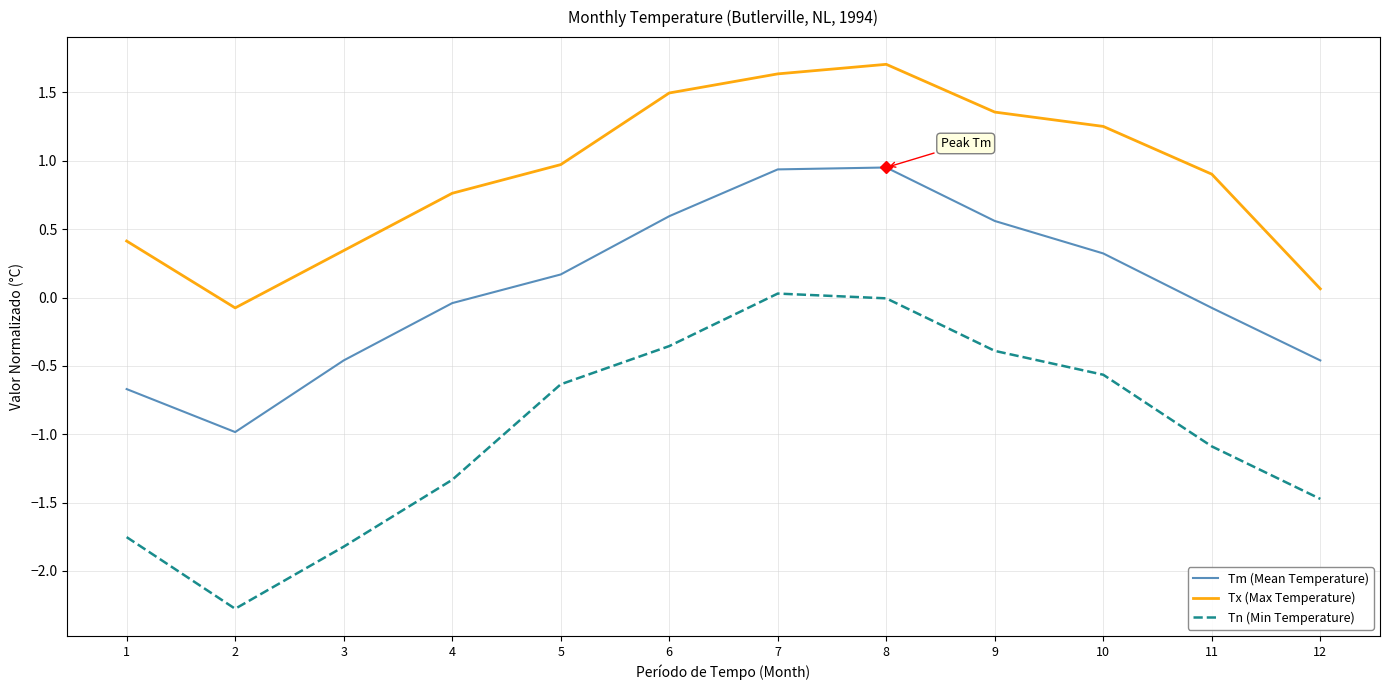

What is the average value of the Tm (Mean Temperature) series?

0.1